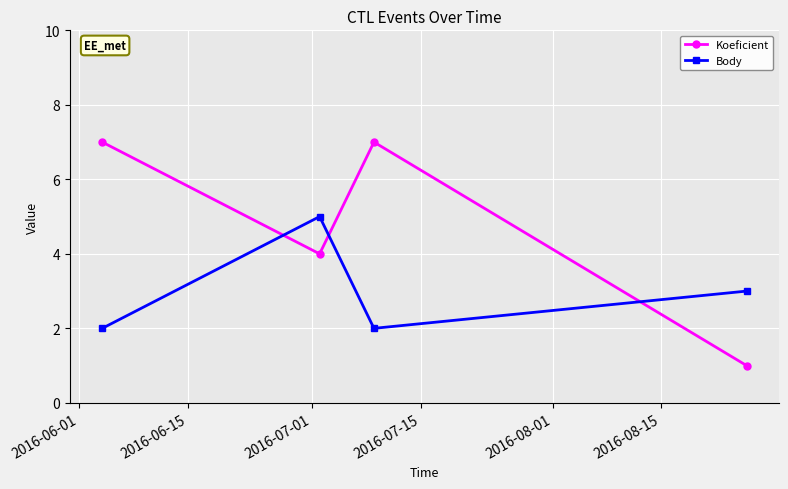

How many data points in Koeficient are less than 7?

2